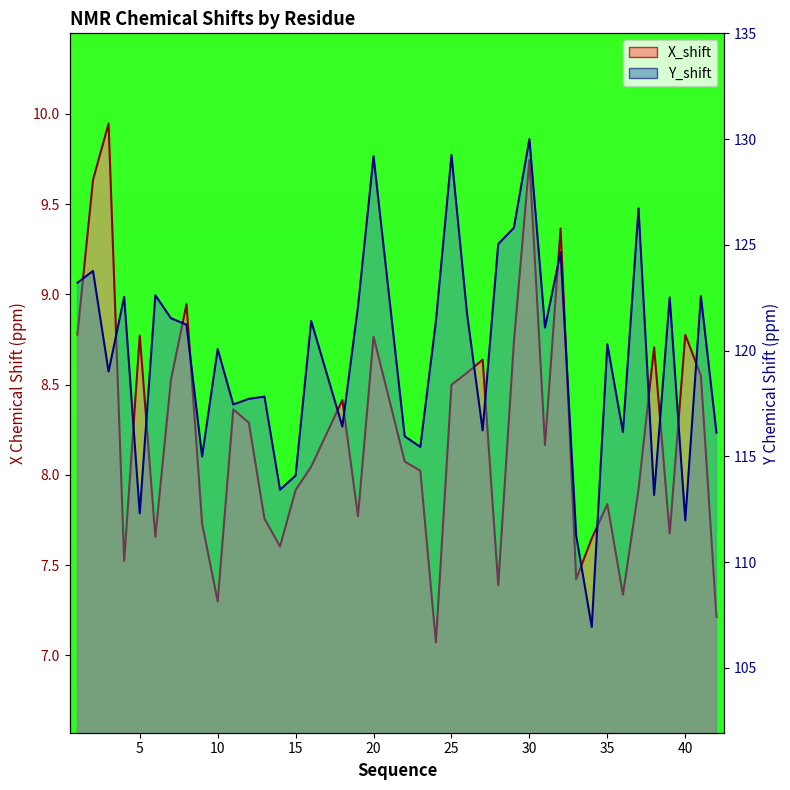

Rank the series by their maximum value, from lowest to highest.

X_shift, Y_shift